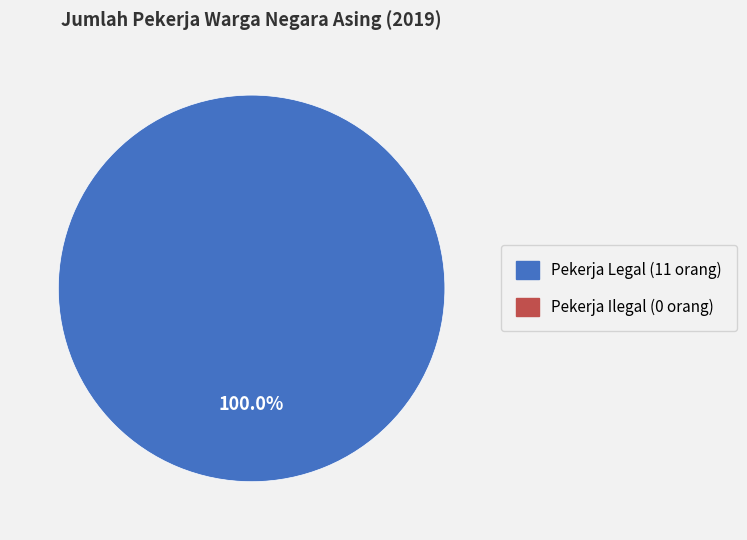

Is there any slice that represents more than half of the pie?

Yes